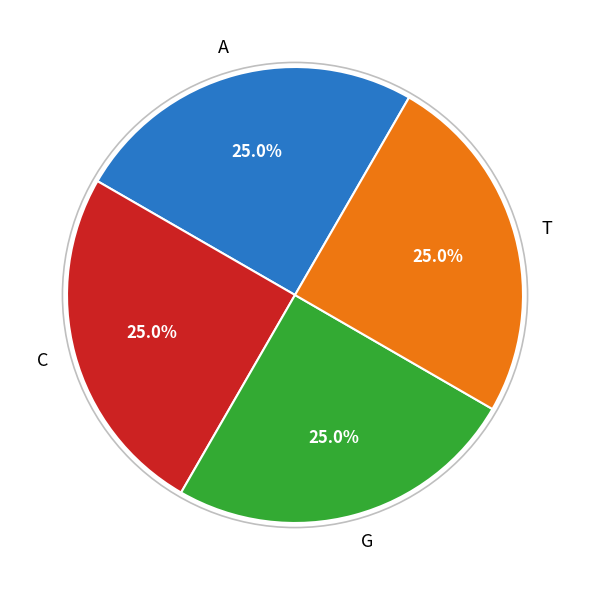

What is the total percentage of C and G?

50.0%